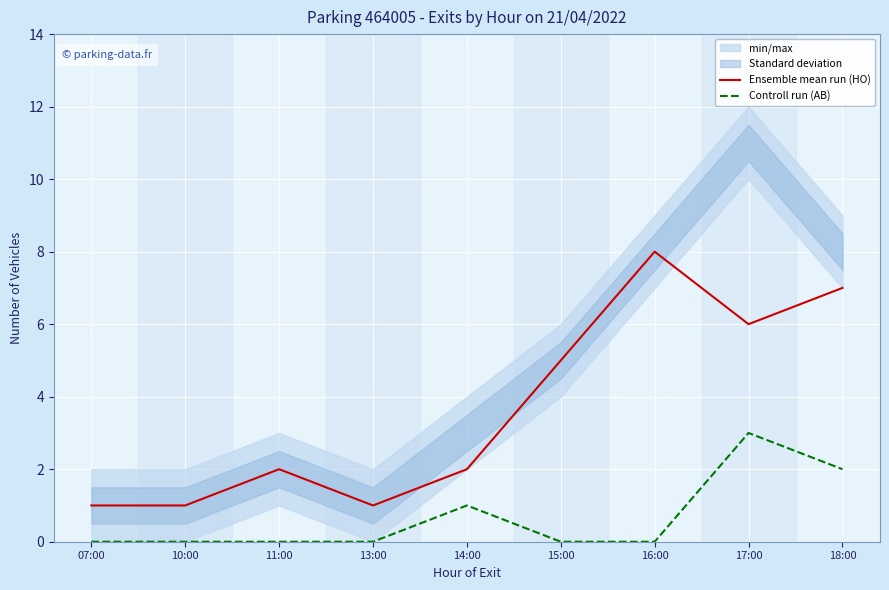

What is the spread (max minus min) of values at 11:00?

2